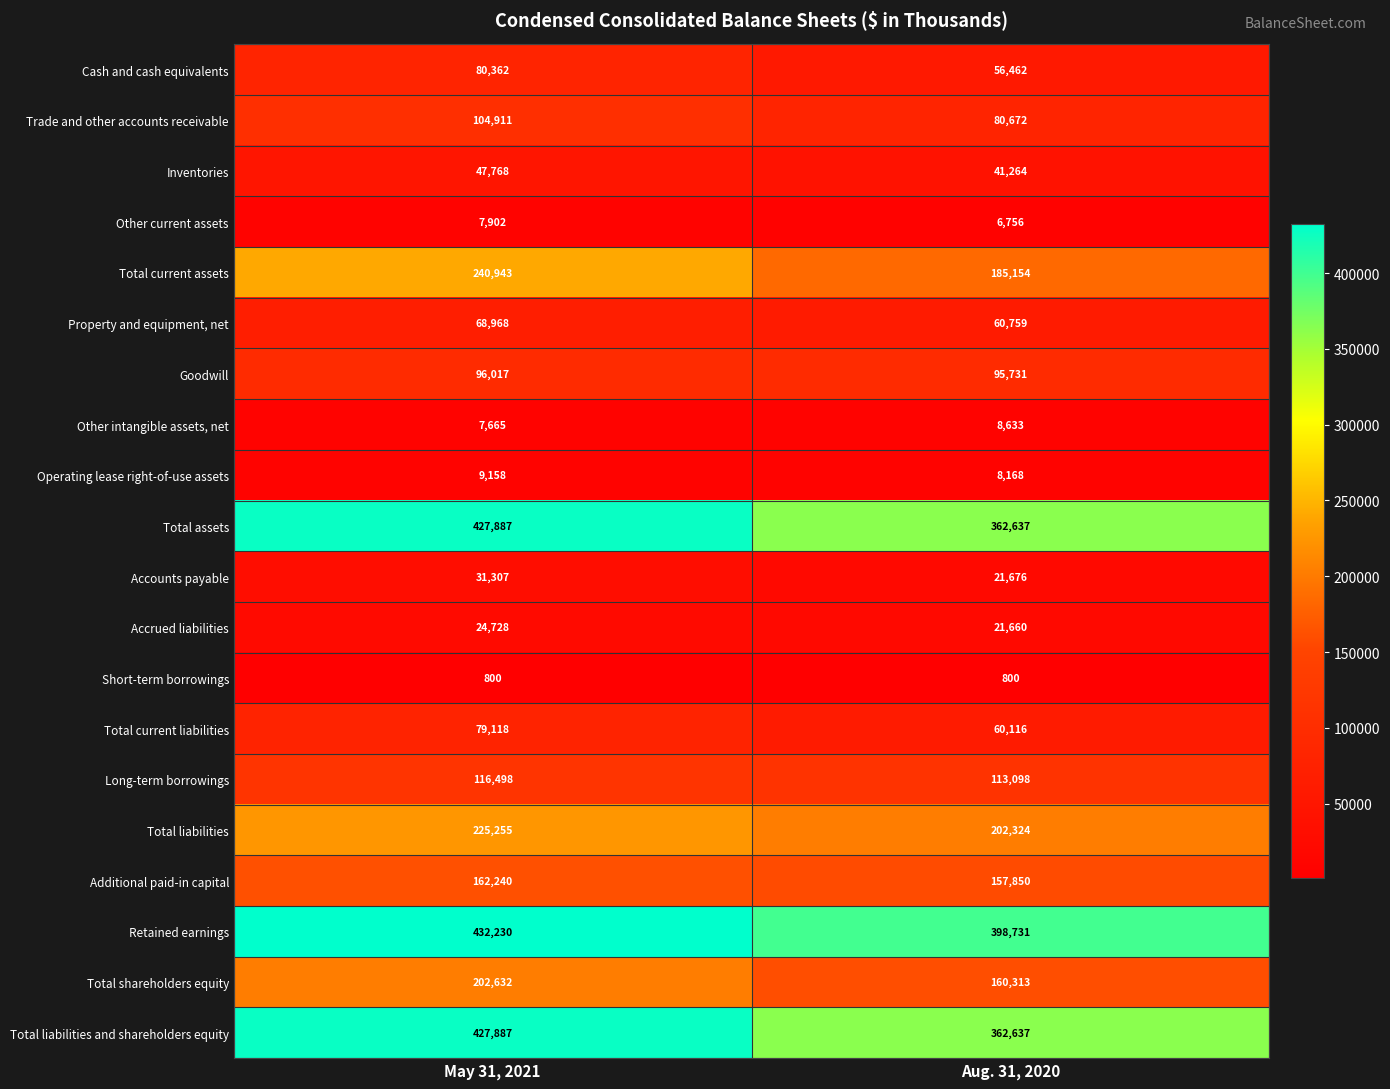

What is the average value of the Accounts payable series?

26492